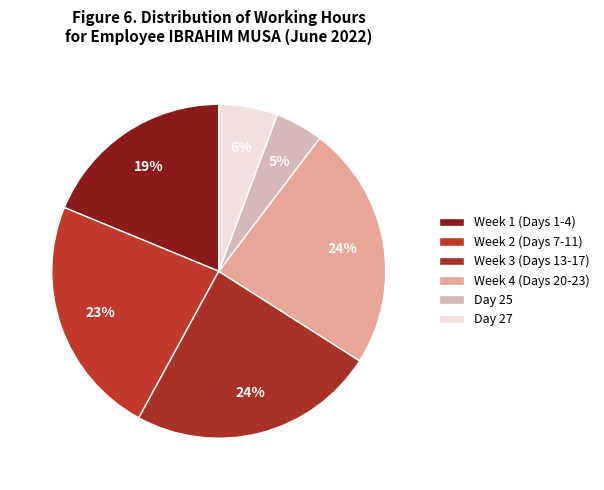

How many slices are in this pie chart?

6